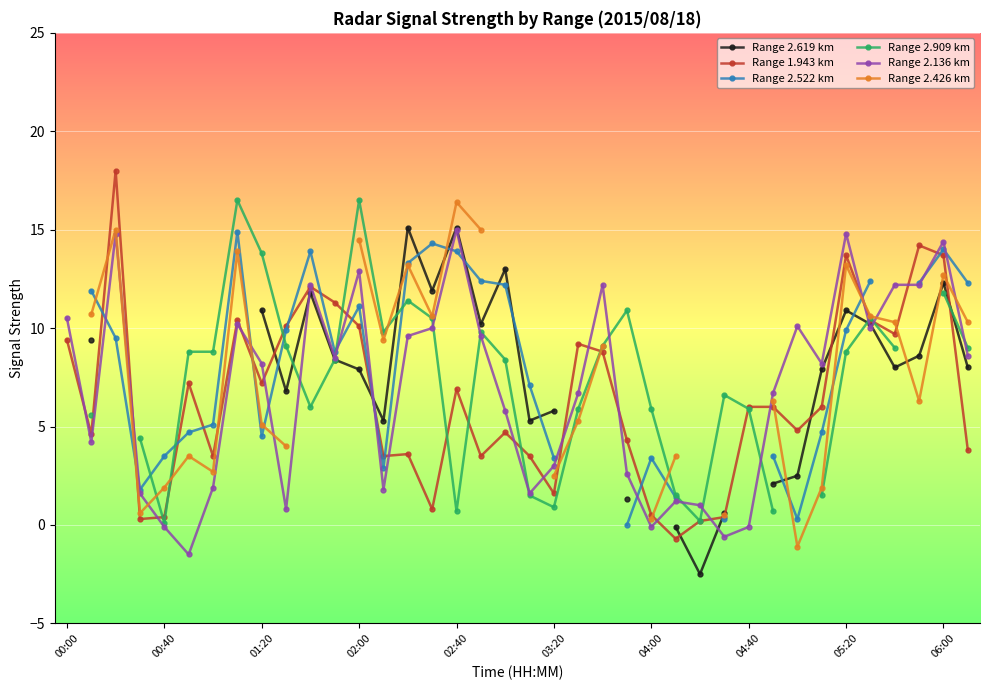

How many lines are shown in the chart?

6